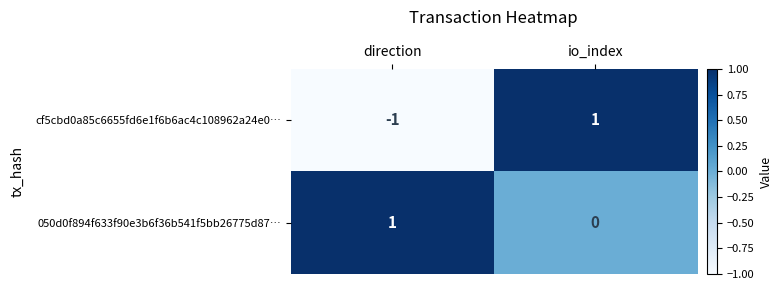

What is the maximum value shown in the chart?

1